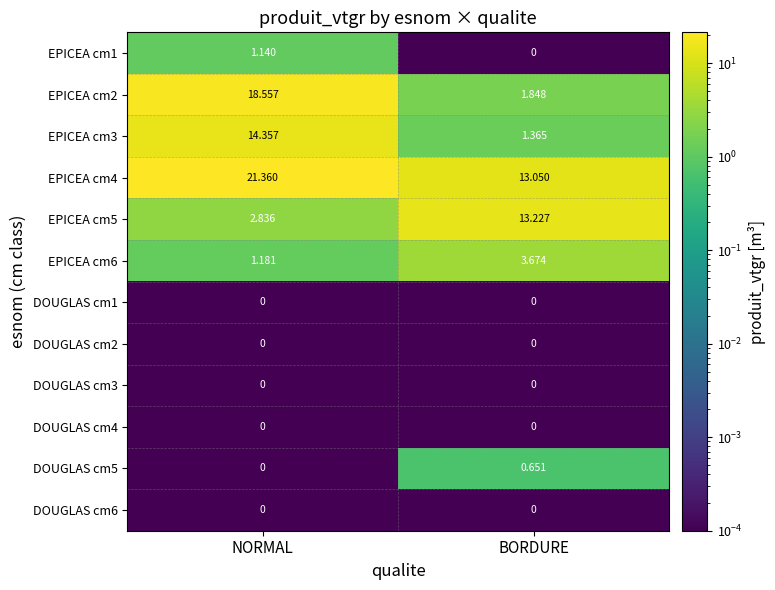

Which series has the largest total across all categories?

EPICEA cm4